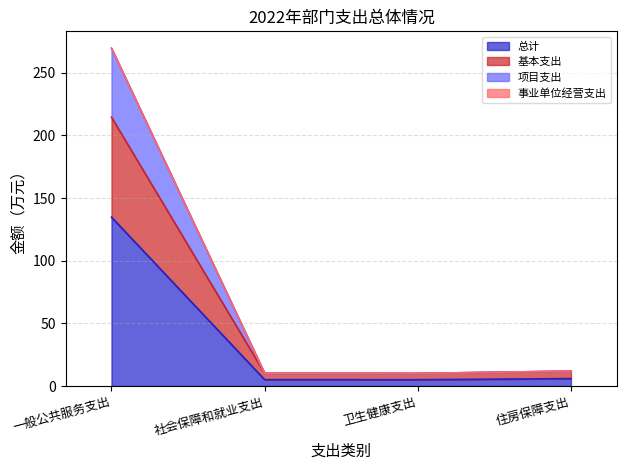

Is the value of 项目支出 at 住房保障支出 greater than the value of 基本支出 at 住房保障支出?

No